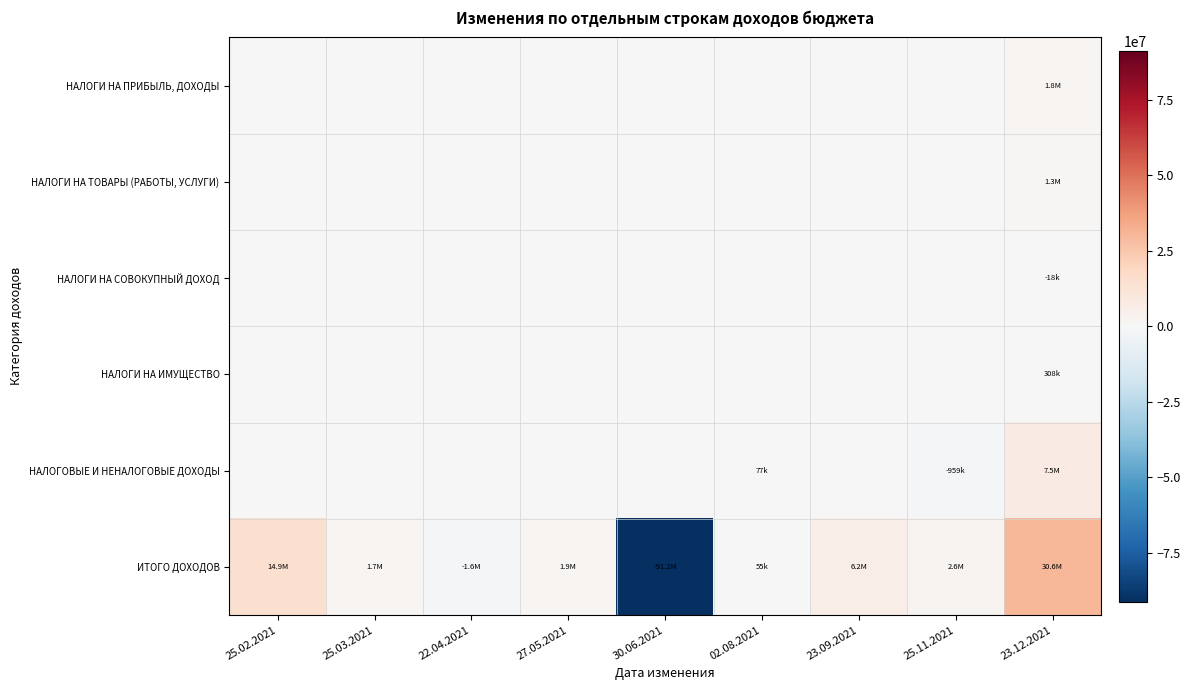

Reading left to right, transcribe all the data shown in this chart.

НАЛОГИ НА ПРИБЫЛЬ, ДОХОДЫ: 25.02.2021=0.0	25.03.2021=0.0	22.04.2021=0.0	27.05.2021=0.0	30.06.2021=0.0	02.08.2021=0.0	23.09.2021=0.0	25.11.2021=0.0	23.12.2021=1840740.0
НАЛОГИ НА ТОВАРЫ (РАБОТЫ, УСЛУГИ): 25.02.2021=0.0	25.03.2021=0.0	22.04.2021=0.0	27.05.2021=0.0	30.06.2021=0.0	02.08.2021=0.0	23.09.2021=0.0	25.11.2021=0.0	23.12.2021=1300400.0
НАЛОГИ НА СОВОКУПНЫЙ ДОХОД: 25.02.2021=0.0	25.03.2021=0.0	22.04.2021=0.0	27.05.2021=0.0	30.06.2021=0.0	02.08.2021=0.0	23.09.2021=0.0	25.11.2021=0.0	23.12.2021=-18500.0
НАЛОГИ НА ИМУЩЕСТВО: 25.02.2021=0.0	25.03.2021=0.0	22.04.2021=0.0	27.05.2021=0.0	30.06.2021=0.0	02.08.2021=0.0	23.09.2021=0.0	25.11.2021=0.0	23.12.2021=308000.0
НАЛОГОВЫЕ И НЕНАЛОГОВЫЕ ДОХОДЫ: 25.02.2021=0.0	25.03.2021=0.0	22.04.2021=0.0	27.05.2021=0.0	30.06.2021=0.0	02.08.2021=77096.4	23.09.2021=0.0	25.11.2021=-958585.3	23.12.2021=7546604.0
ИТОГО ДОХОДОВ: 25.02.2021=14932479.7	25.03.2021=1706434.6	22.04.2021=-1616444.3	27.05.2021=1858785.8	30.06.2021=-91163268.7	02.08.2021=55000.0	23.09.2021=6175625.0	25.11.2021=2635366.7	23.12.2021=30567886.5